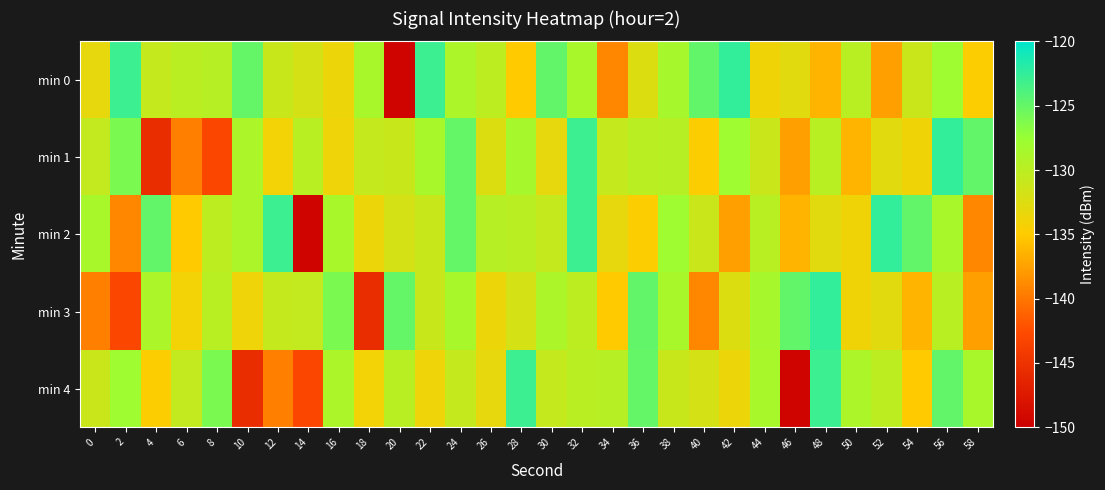

Which series changed the most between 52 and 54?

min 0